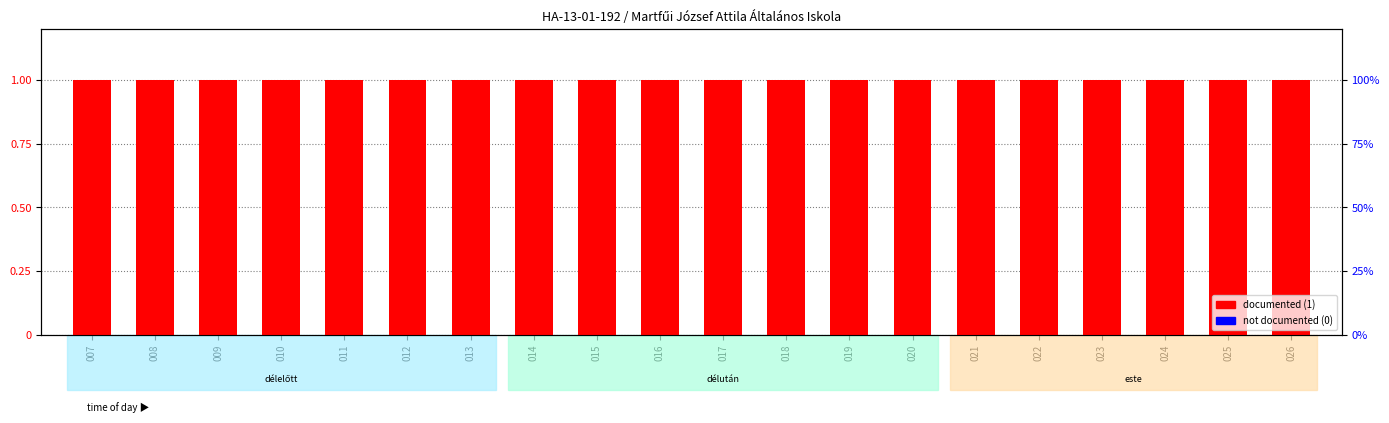

What is the maximum value shown in the chart?

1